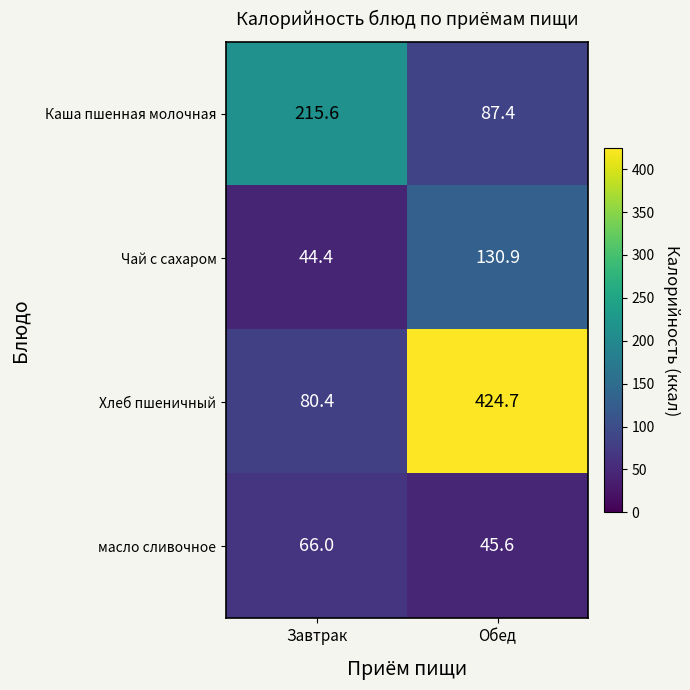

What is the total value across all series at Завтрак?

406.4